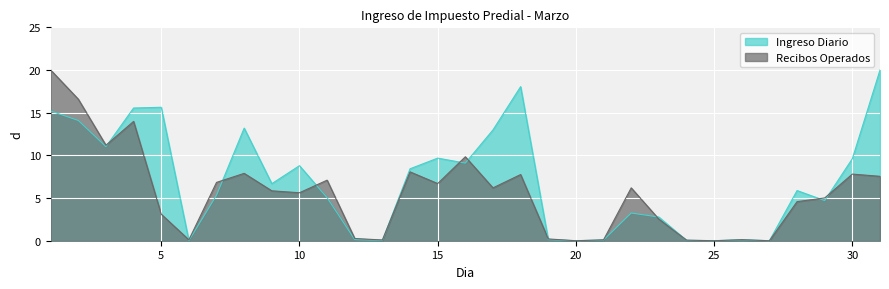

Which series ends up on top after the final intersection of Recibos Operados and Ingreso Diario?

Ingreso Diario